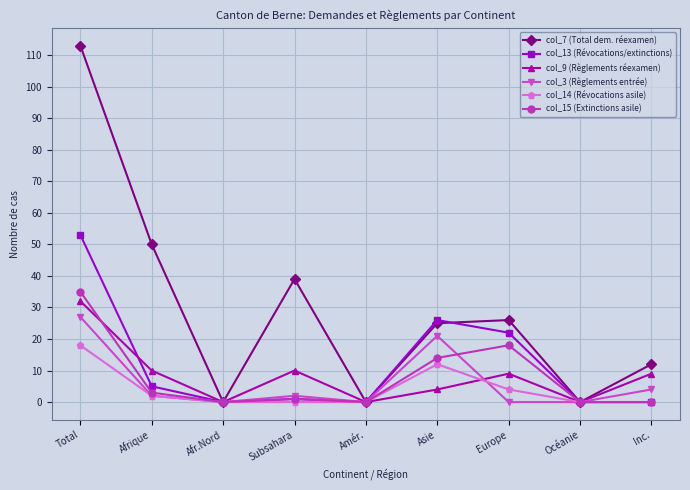

At Europe, list the series in order from smallest to largest.

col_3 (Règlements entrée), col_14 (Révocations asile), col_9 (Règlements réexamen), col_15 (Extinctions asile), col_13 (Révocations/extinctions), col_7 (Total dem. réexamen)